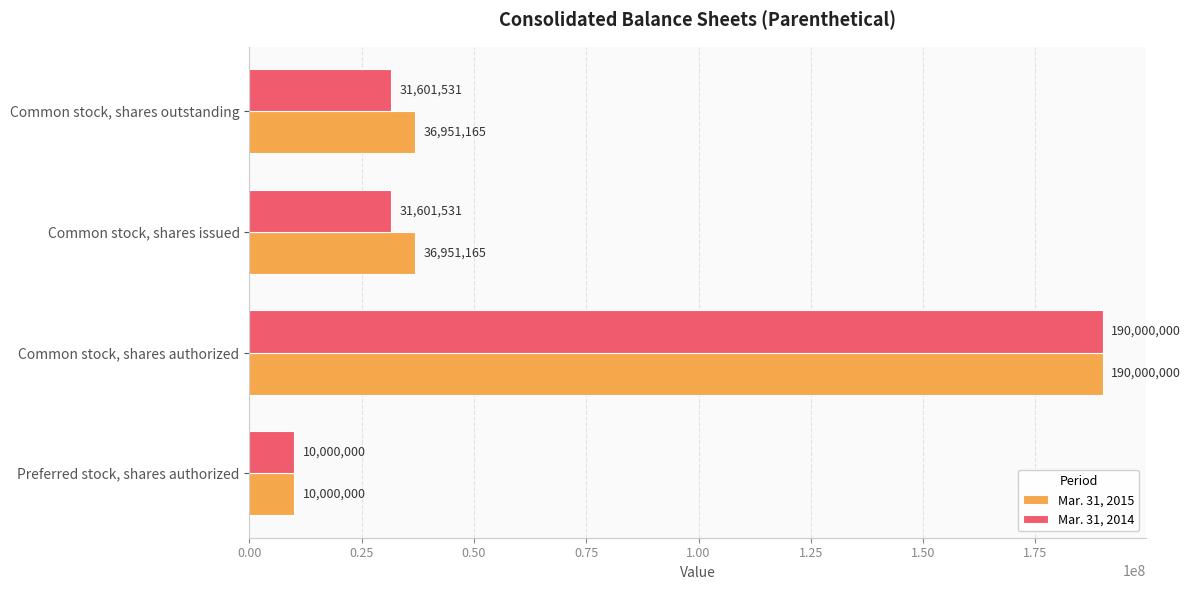

What is the sum of all Mar. 31, 2014 values?

263203062